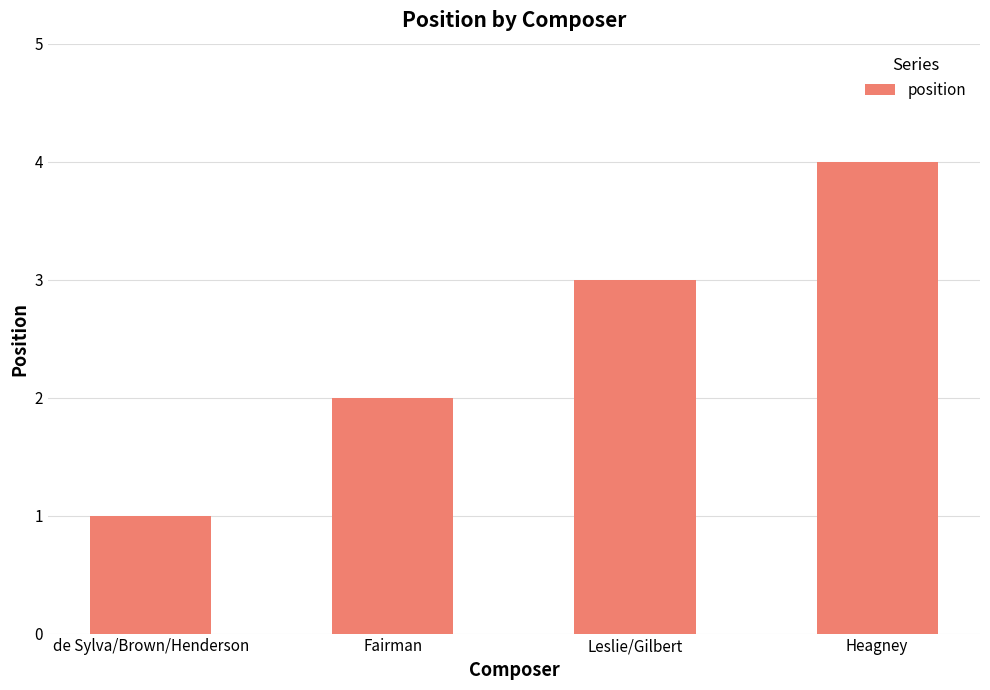

What is the ratio of the value at Fairman to the value at de Sylva/Brown/Henderson?

2.0